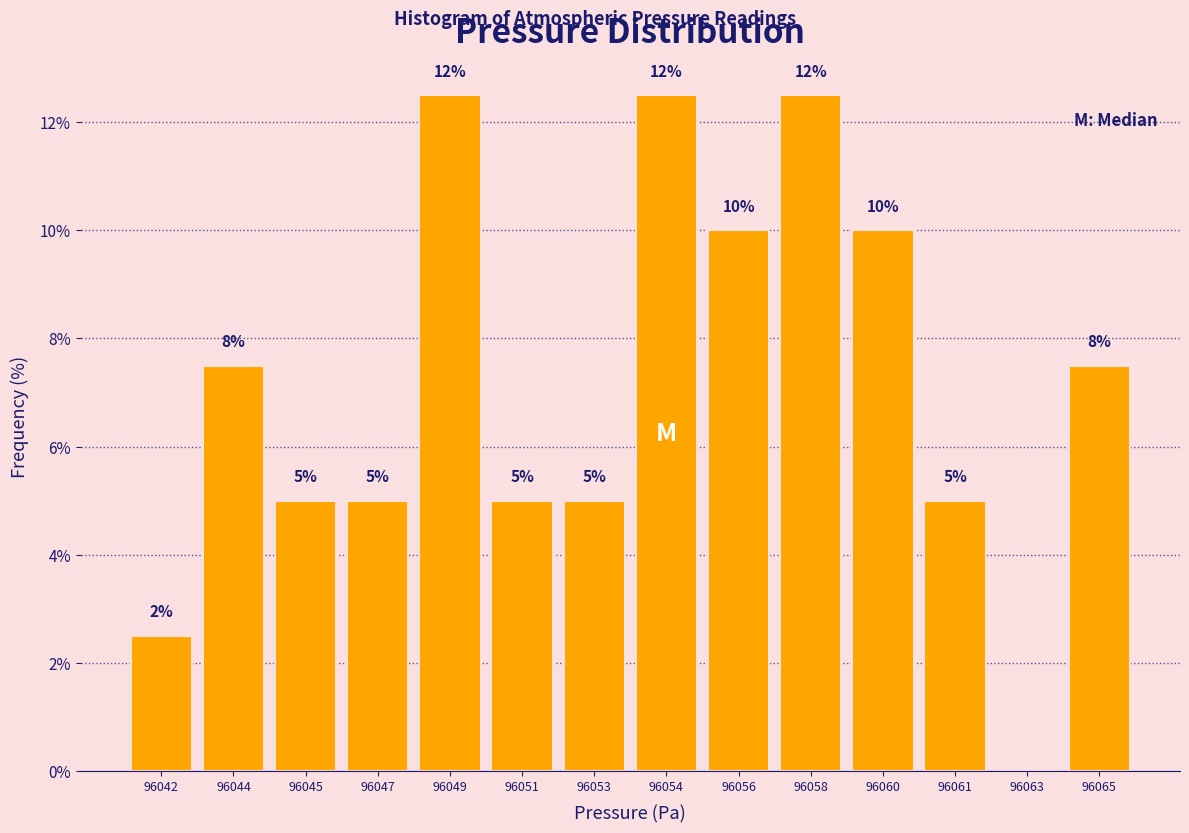

What is the sum of the values at 96060 and 96045?

15.0